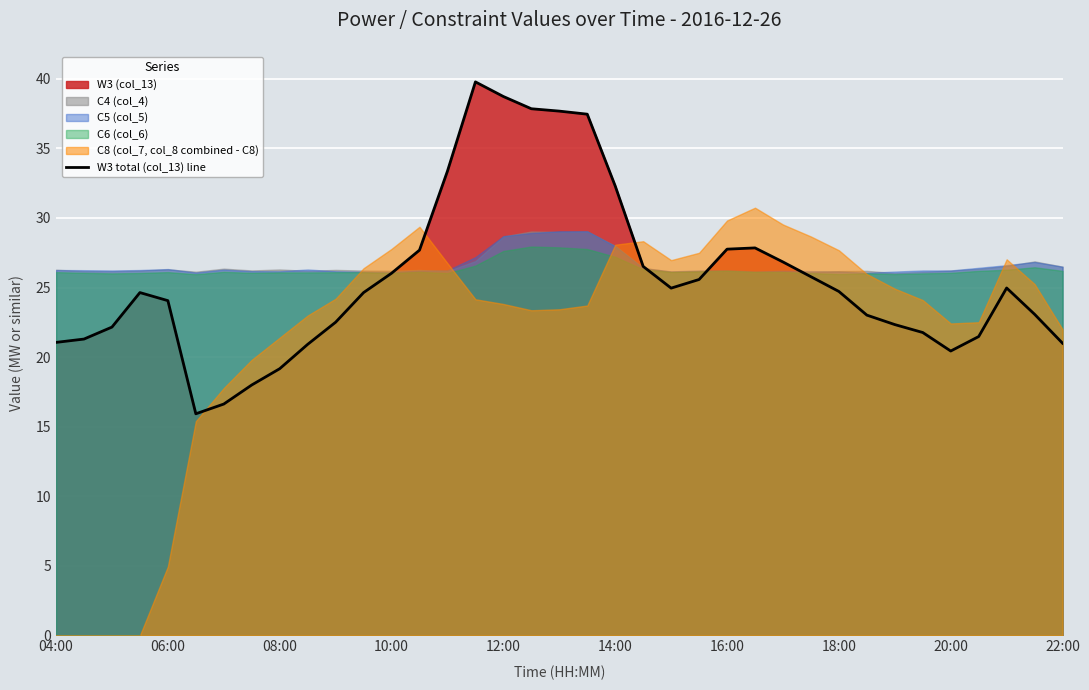

Is it true that the value at 17 is 37.8?

True